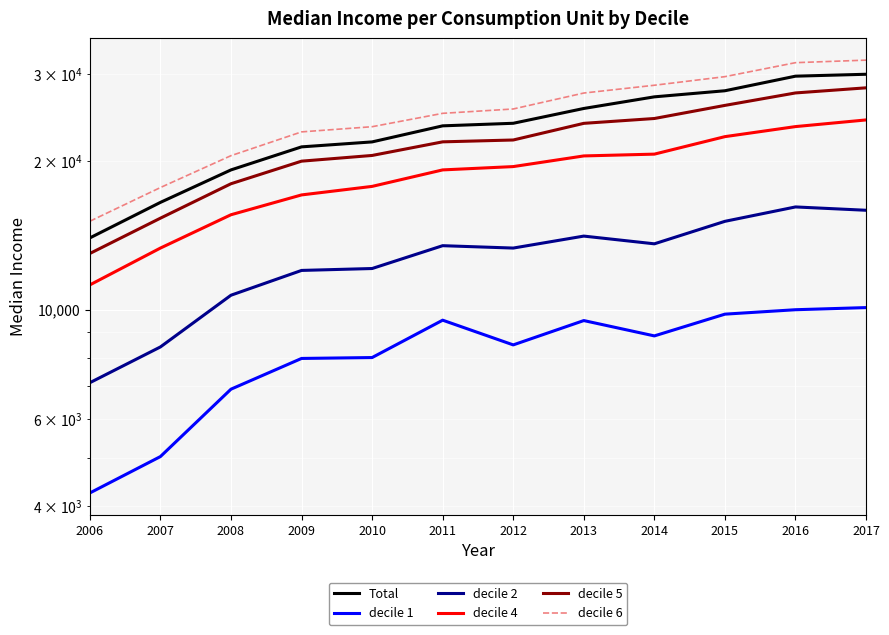

Is the value of decile 2 at 2007 greater than the value of decile 1 at 2007?

Yes